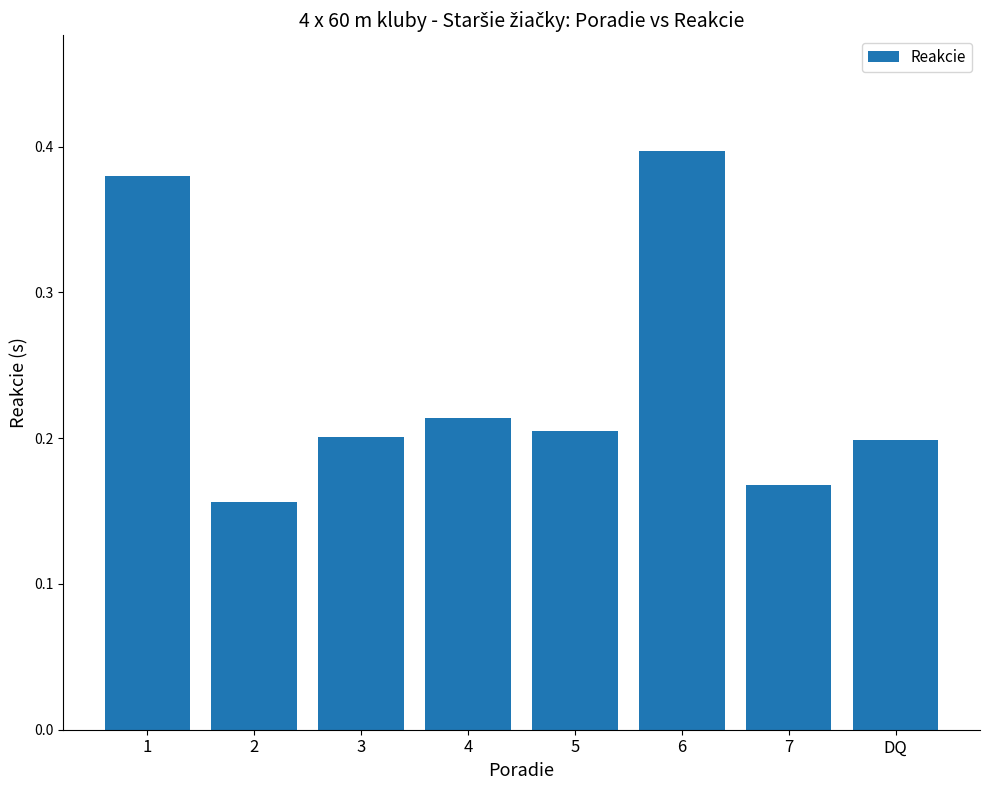

What position from the left is 7?

7